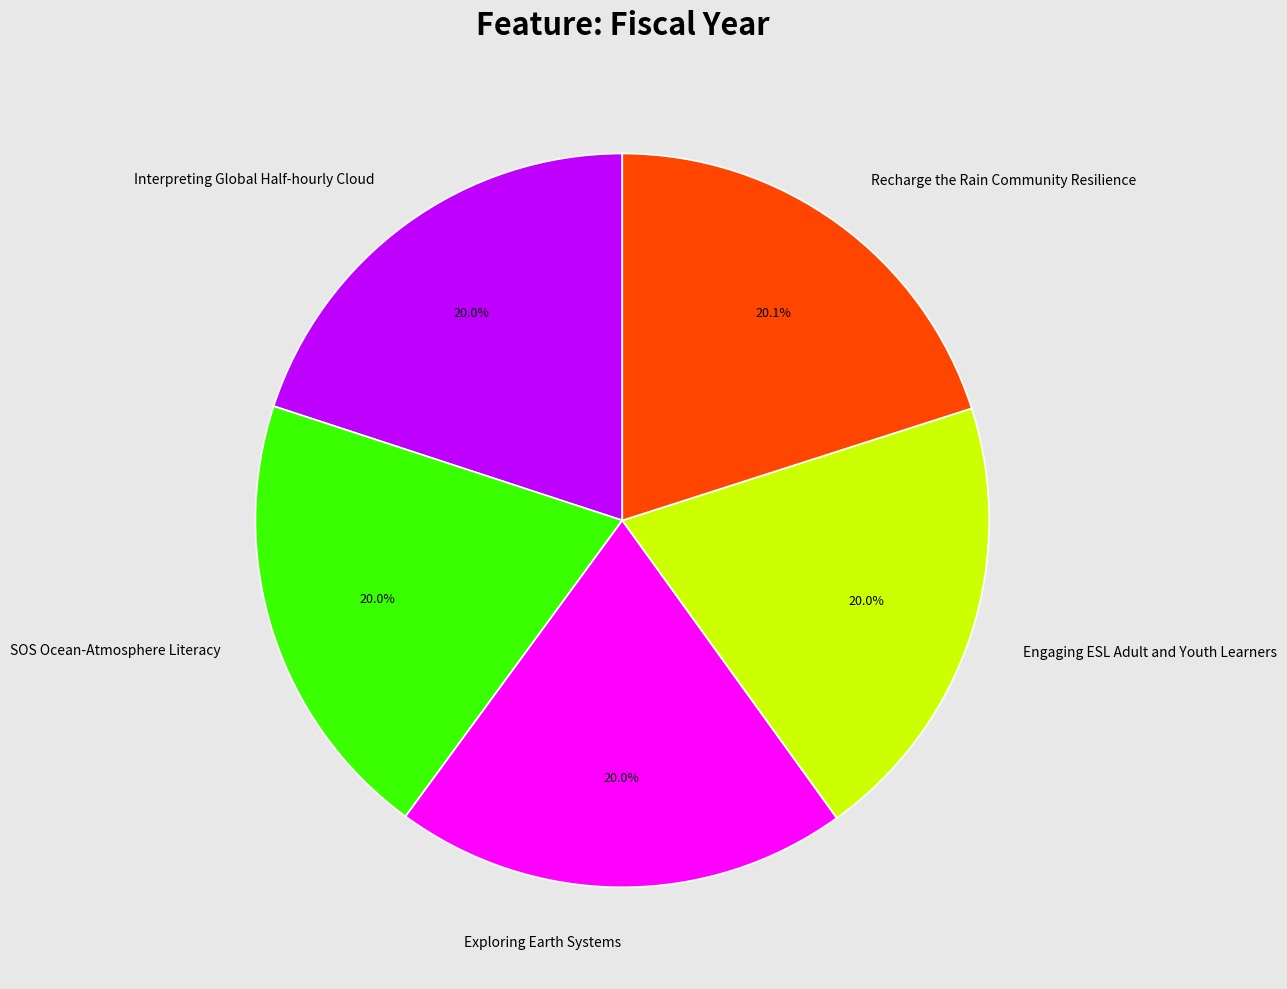

What percentage is the SOS Ocean-Atmosphere Literacy slice, to the nearest percent?

20%